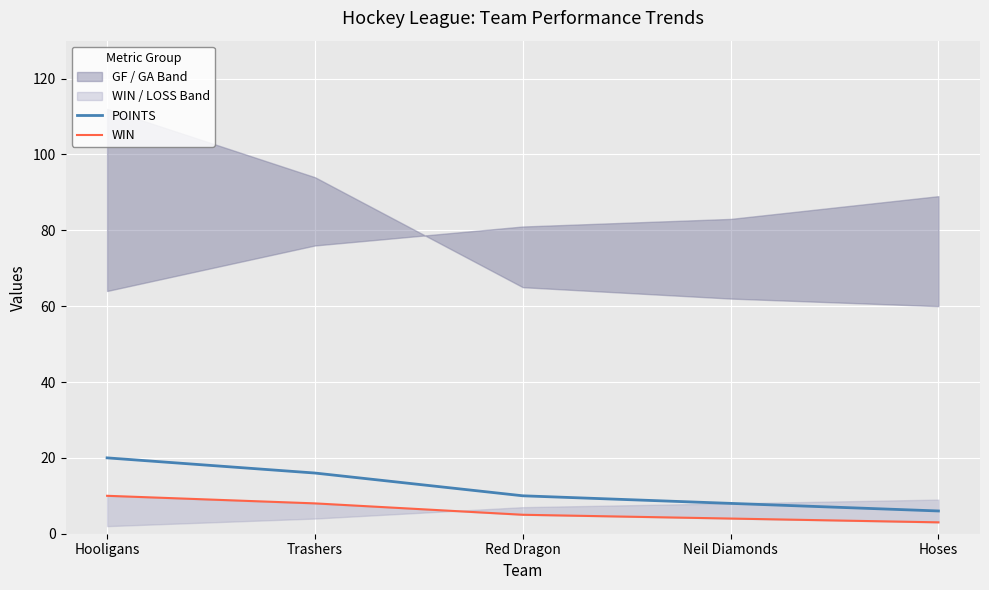

True or false: POINTS has more than 2 interior local peaks.

False